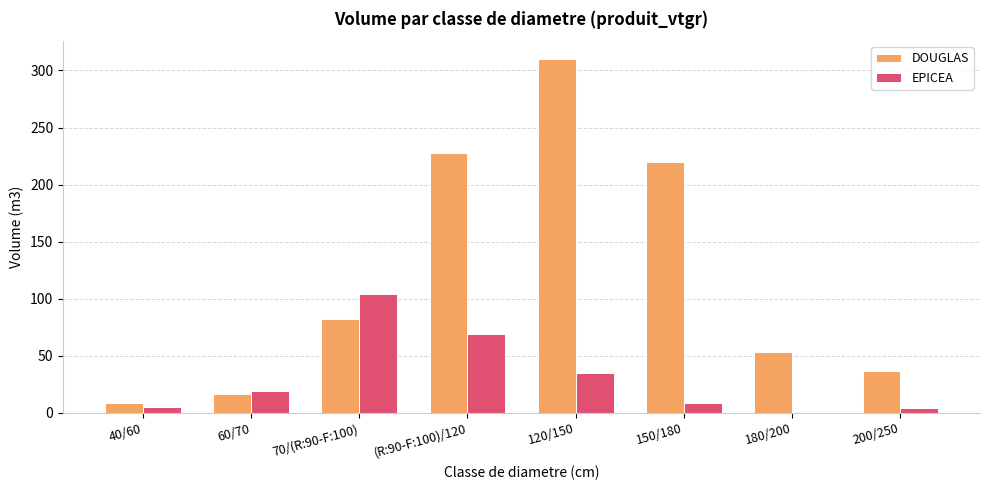

Which series has the largest range (max minus min)?

DOUGLAS